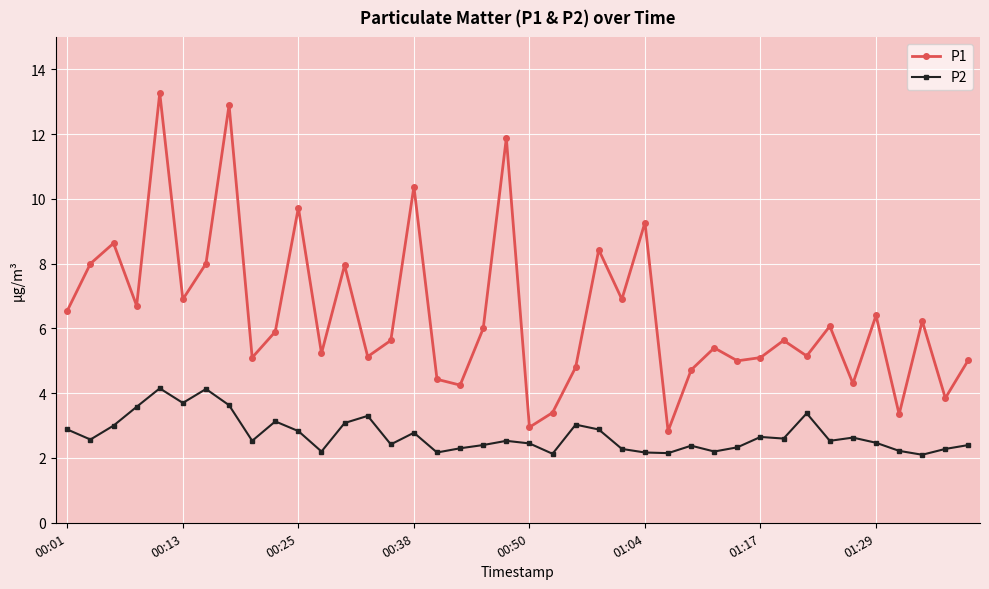

What is the value of the P1 point at the 23rd from the left?

4.8